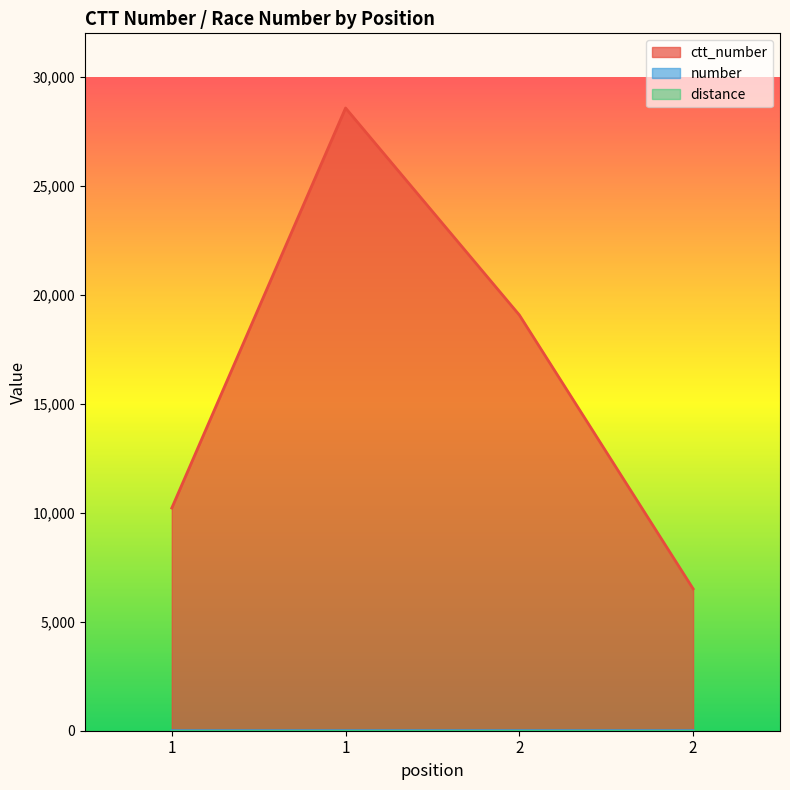

Rank the series at 2 from highest to lowest value.

ctt_number, number